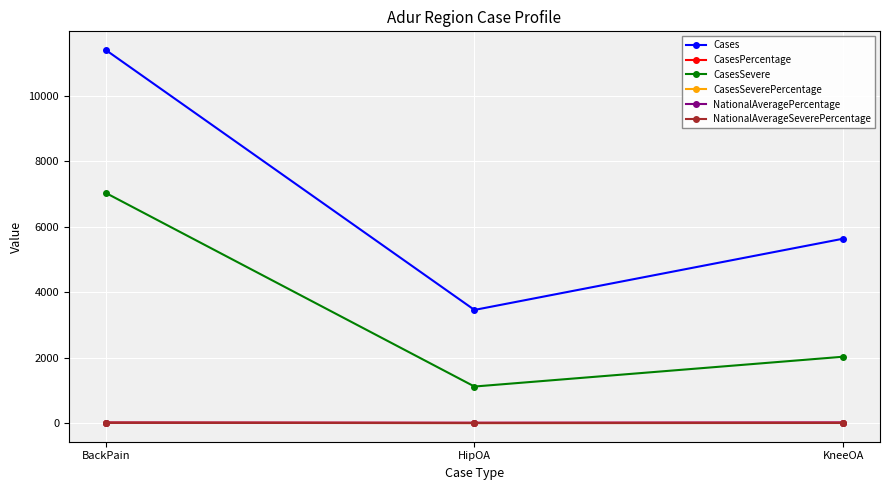

What is the average value of the Cases series?

6835.0